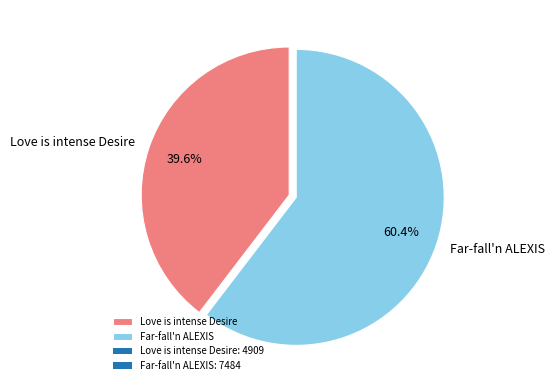

Which category accounts for the majority?

Far-fall'n ALEXIS